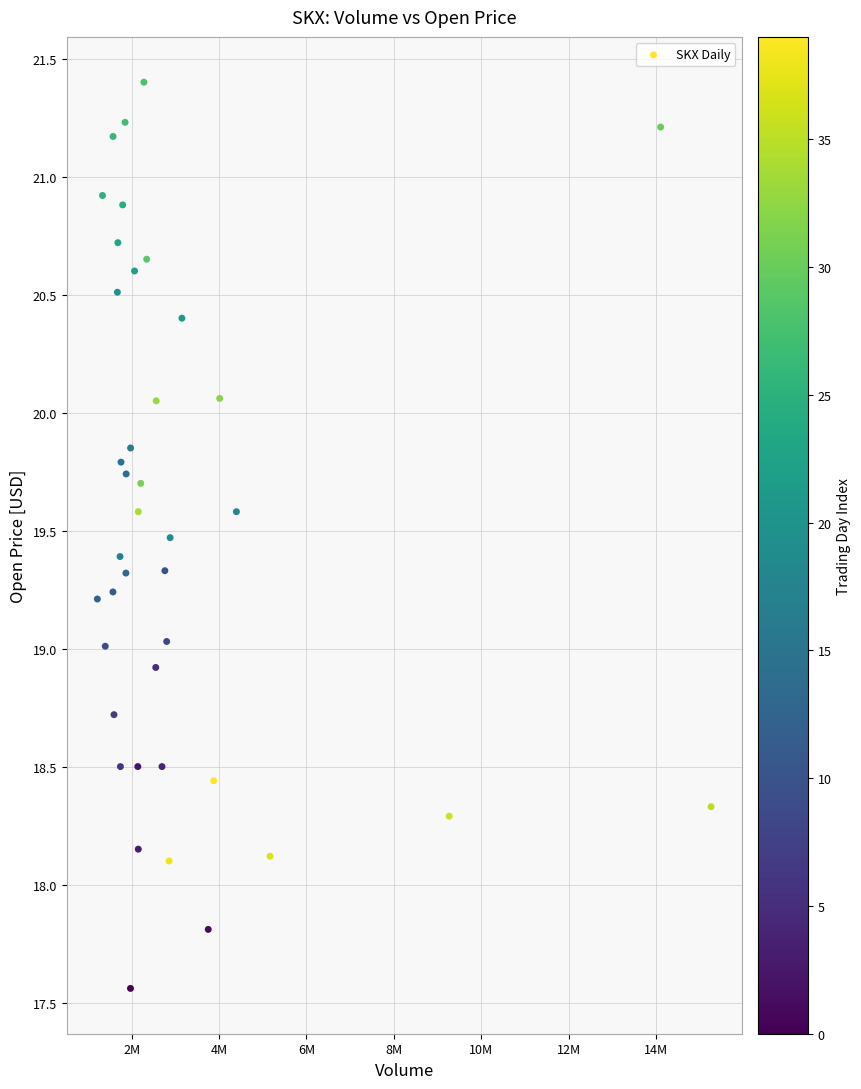

What is the range of X values (max minus min)?

14046744.0